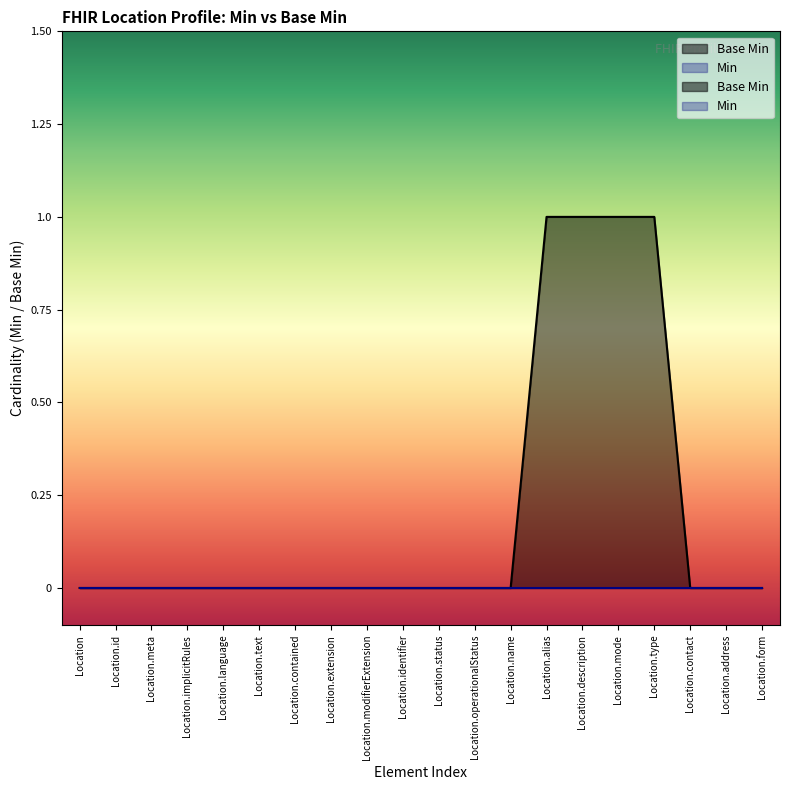

Reading left to right, extract all data points from this chart.

0	0	0	0	0	0	0	0	0	0	0	0	0	1	1	1	1	0	0	0